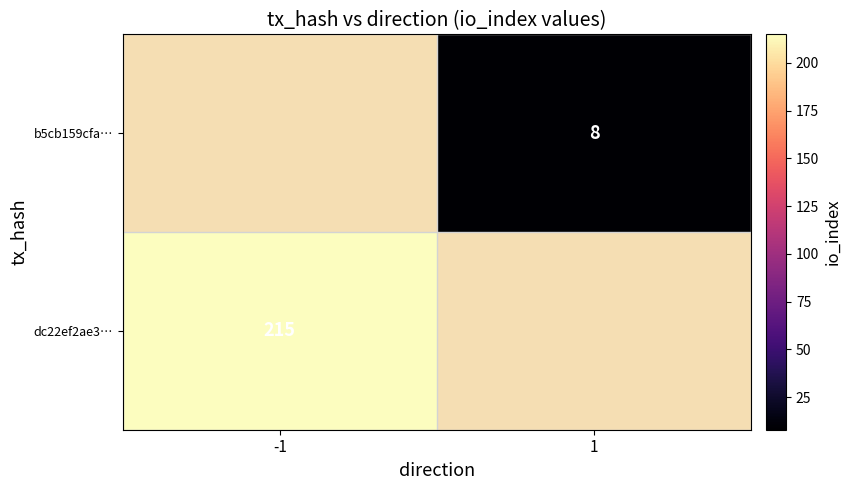

True or false: b5cb159cfa… has a value of 8 at 1.

True